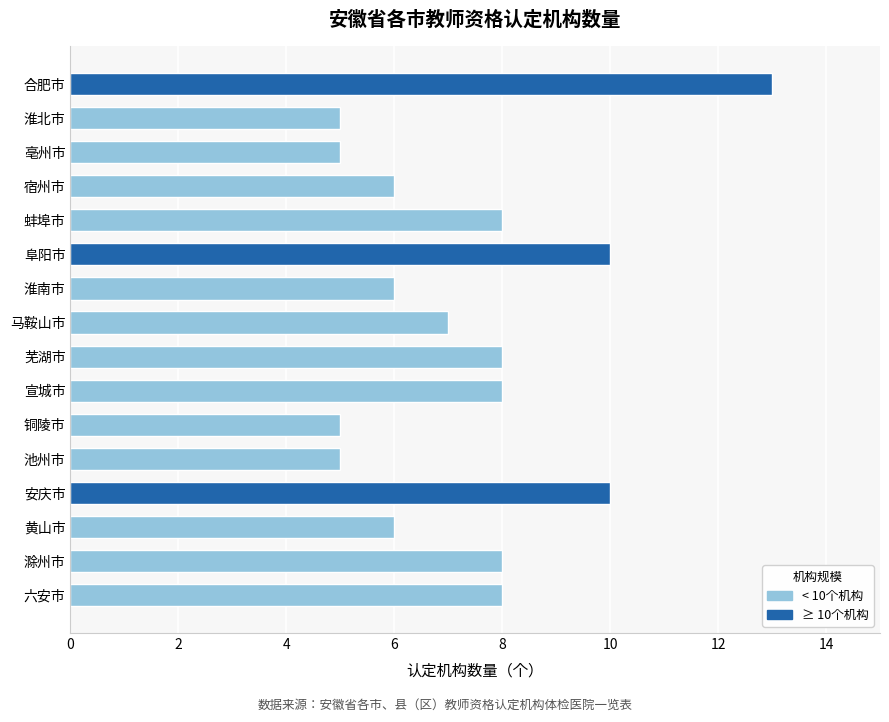

What is the label of the 9th bar from the bottom?

马鞍山市